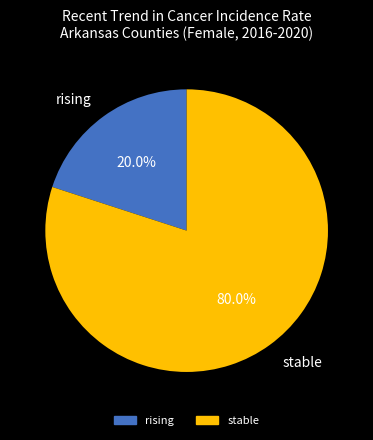

Rank the categories by value from lowest to highest.

rising, stable